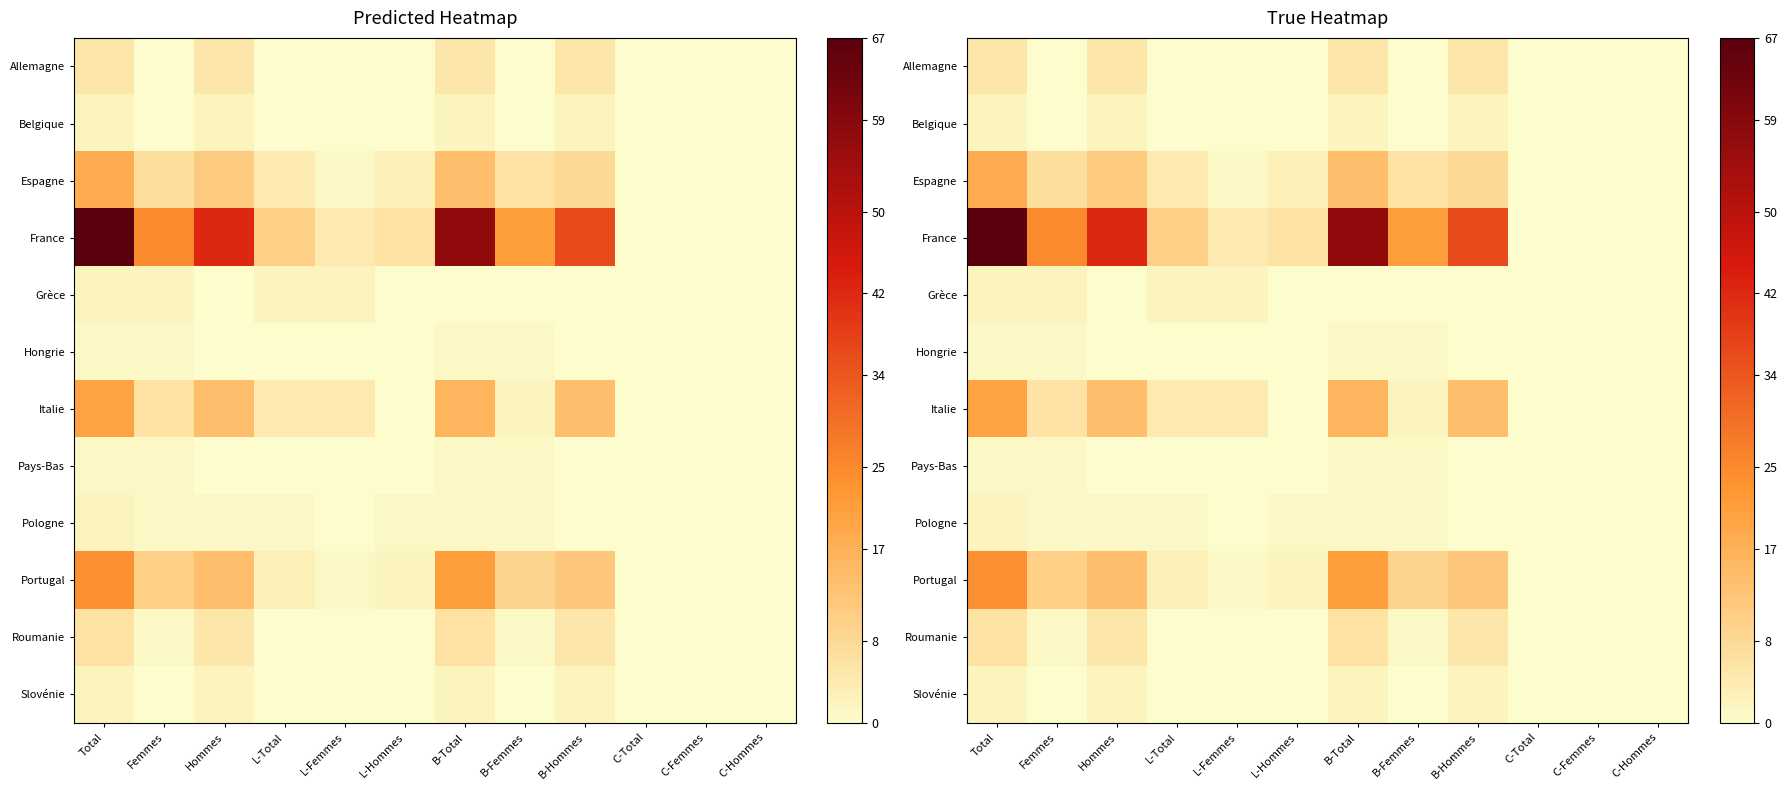

What is the difference between the Espagne values at B-Total and C-Total?

14